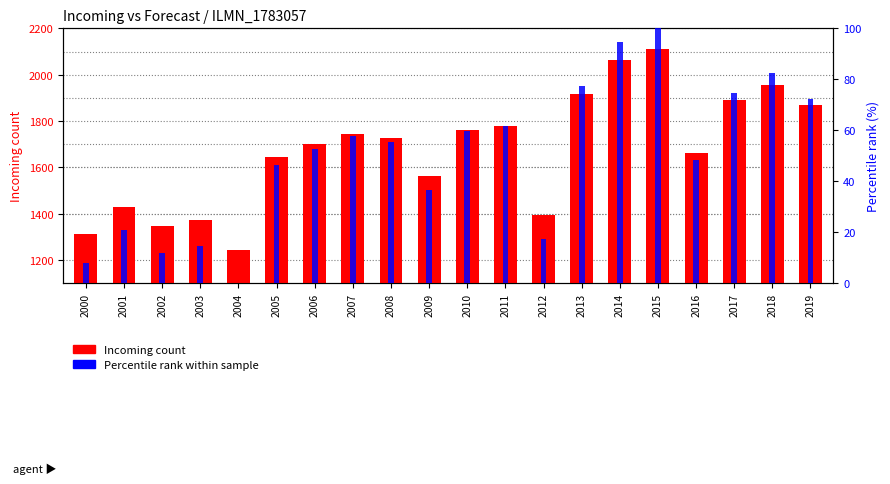

Is it true that Incoming equals 1373.0 at 2003?

True